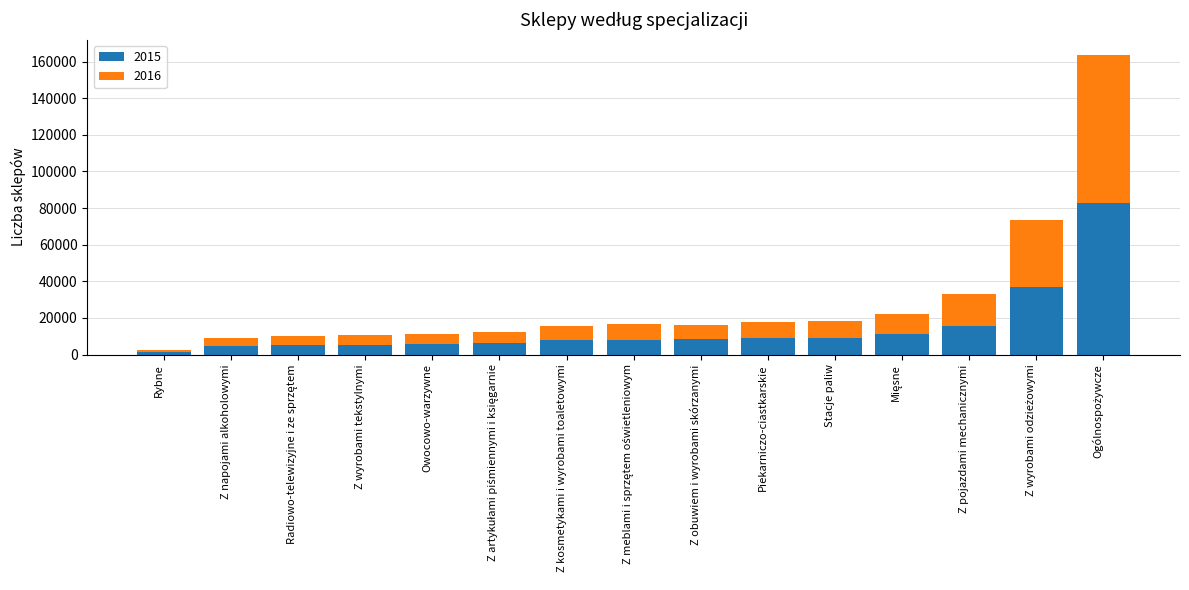

The value of 2015 at Z obuwiem i wyrobami skórzanymi is 8255. True or false?

True